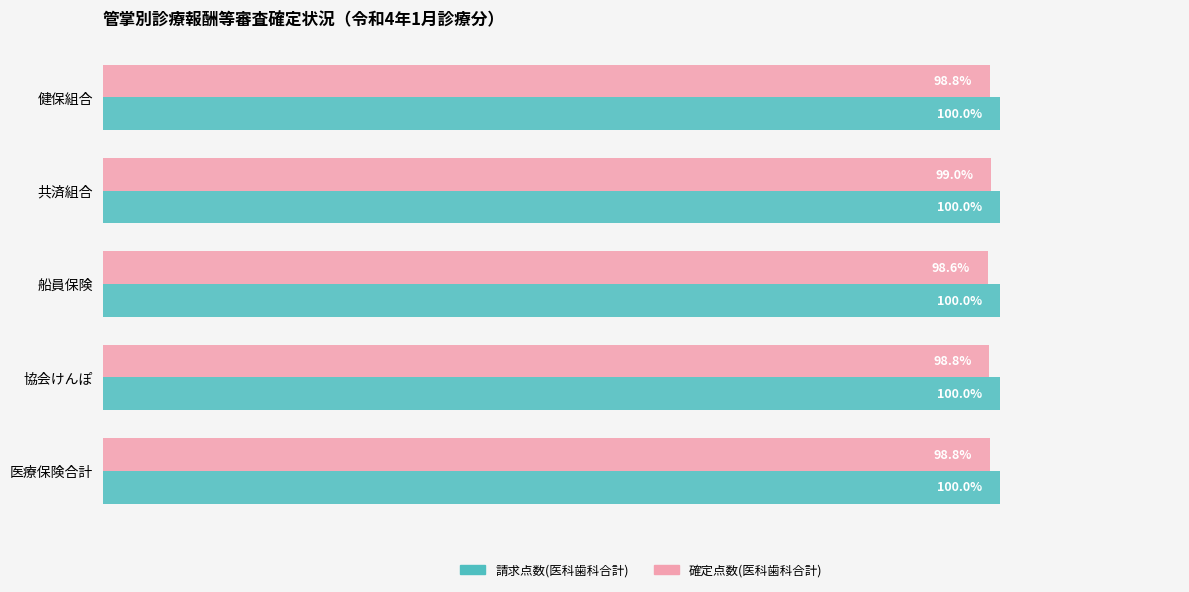

Which series has the largest total across all categories?

請求点数(医科歯科合計)